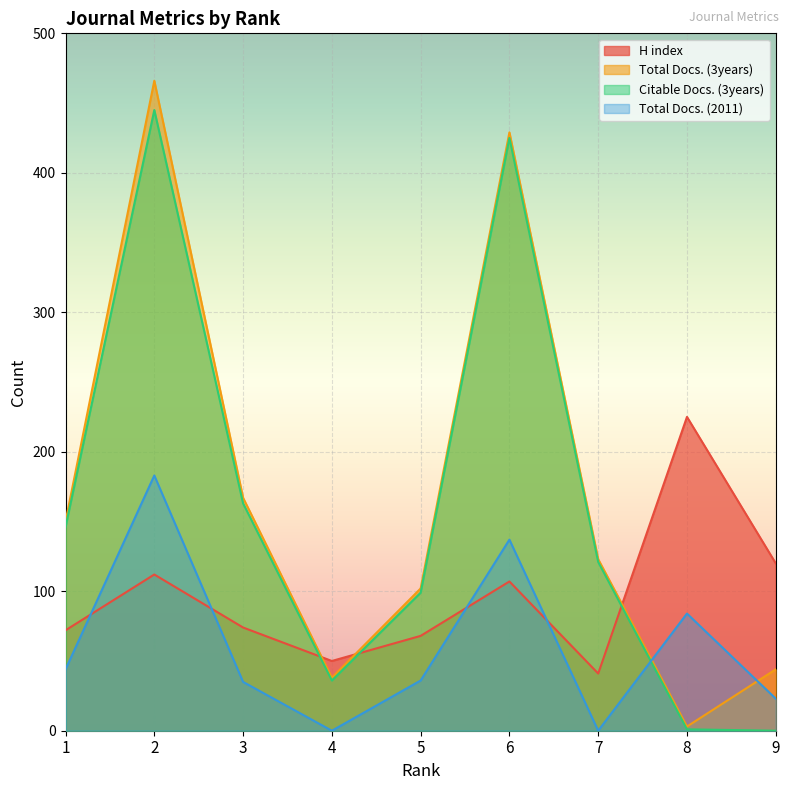

Which label corresponds to the smallest value in the chart?

9